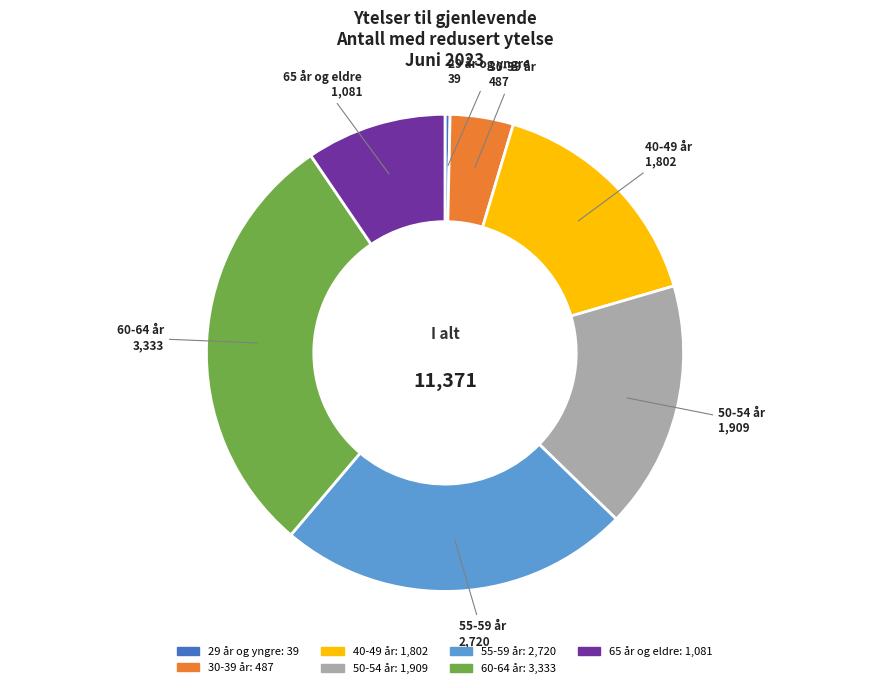

Combined, do 55-59 år and 30-39 år account for over 50%?

No